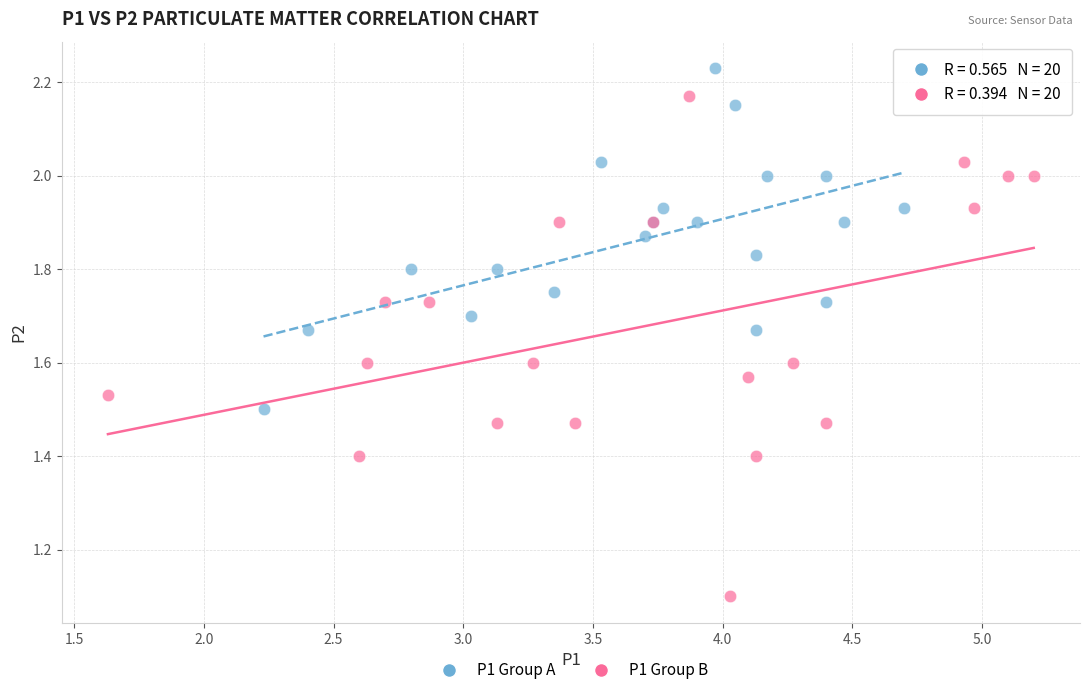

Which series contains the lowest Y value?

P1 Group B